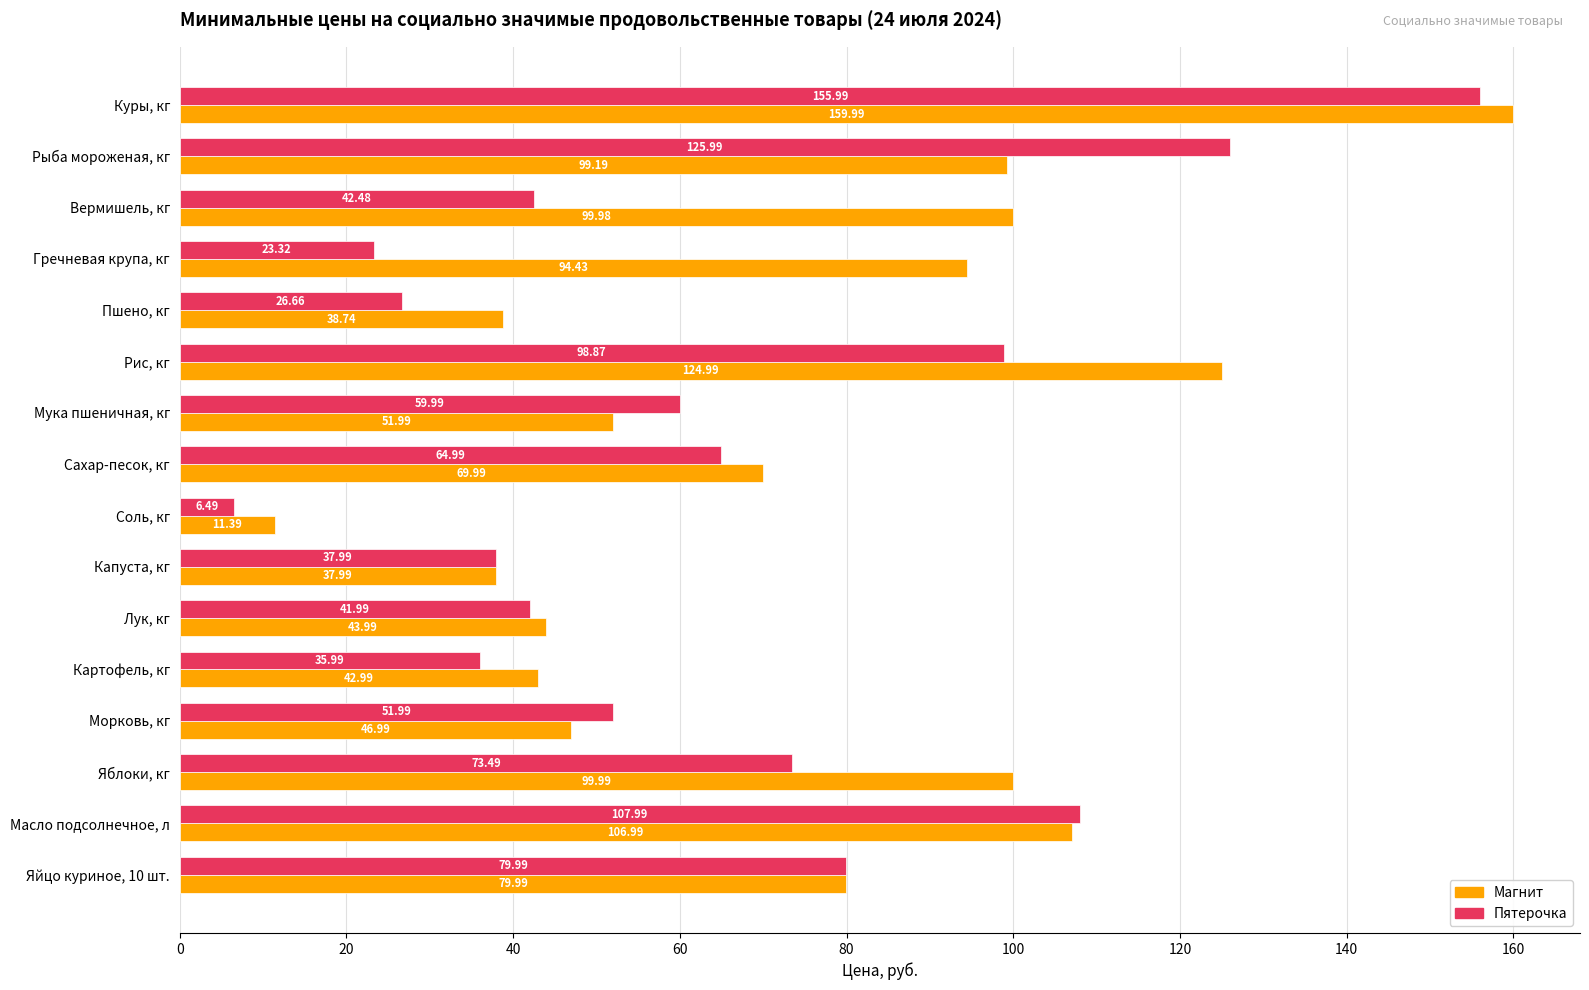

What is the spread (max minus min) of values at Картофель, кг?

7.0